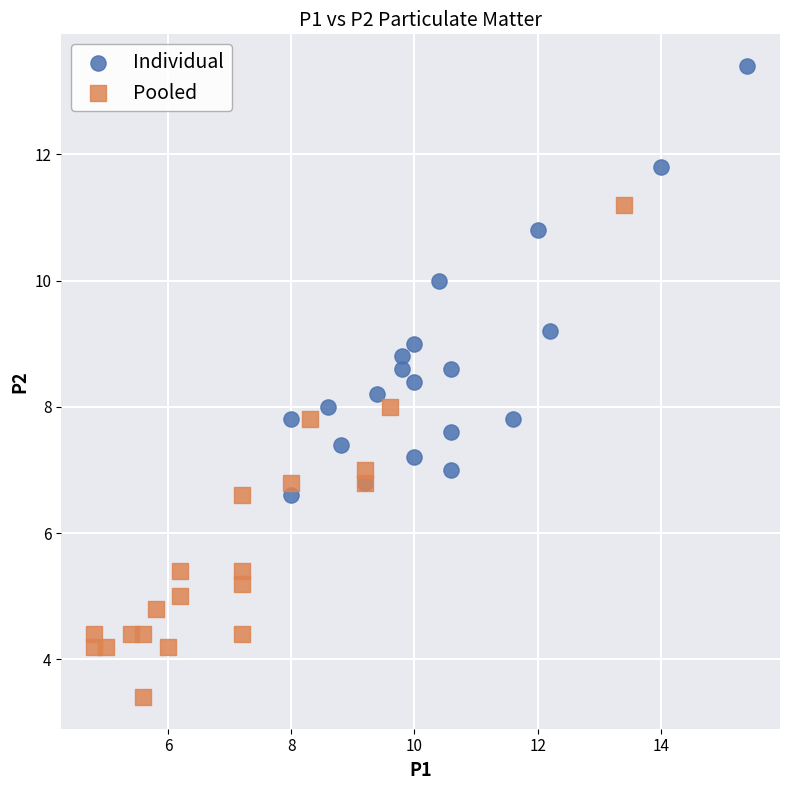

Which series reaches the minimum Y coordinate?

Pooled